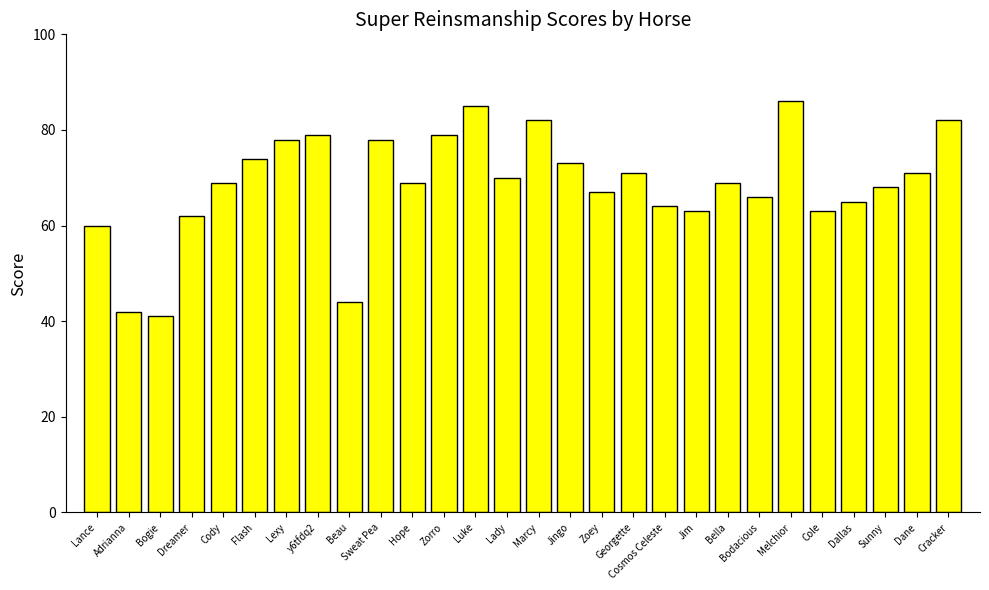

What is the average value?

69